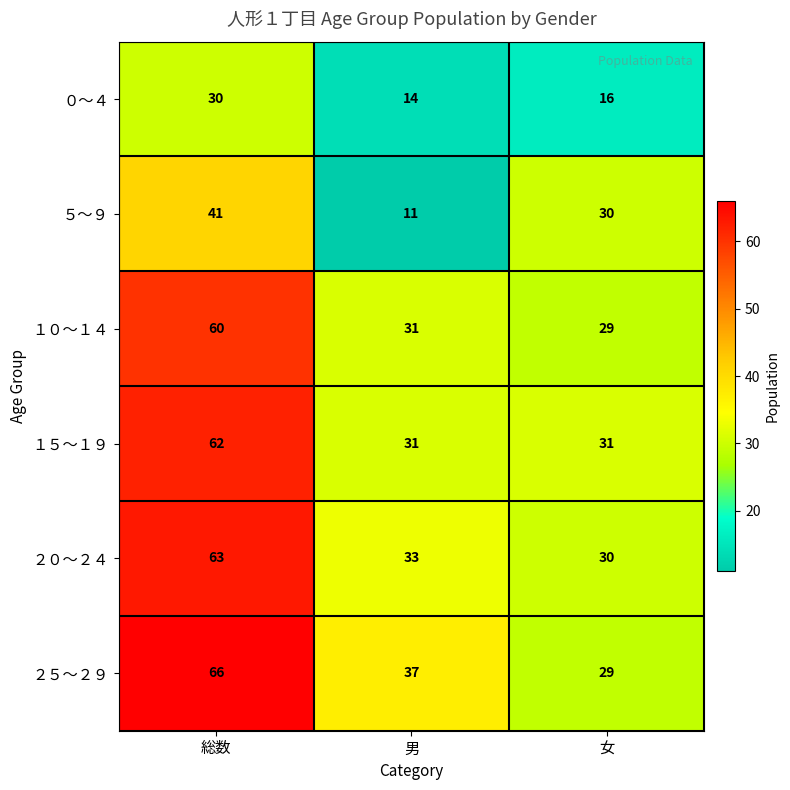

Which label corresponds to the largest value in the chart?

総数